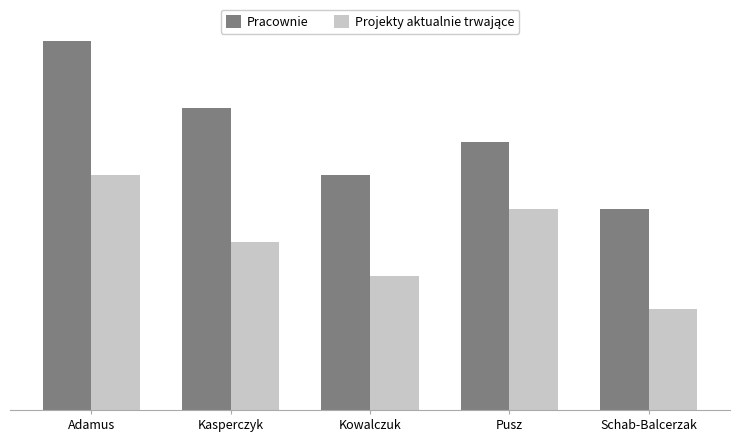

What is the sum of the Projekty aktualnie trwające values at Pusz and Schab-Balcerzak?

9